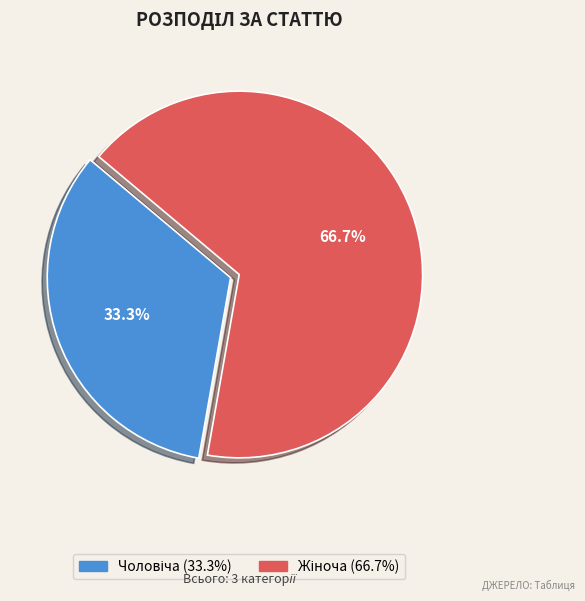

Is there any slice that represents more than half of the pie?

Yes